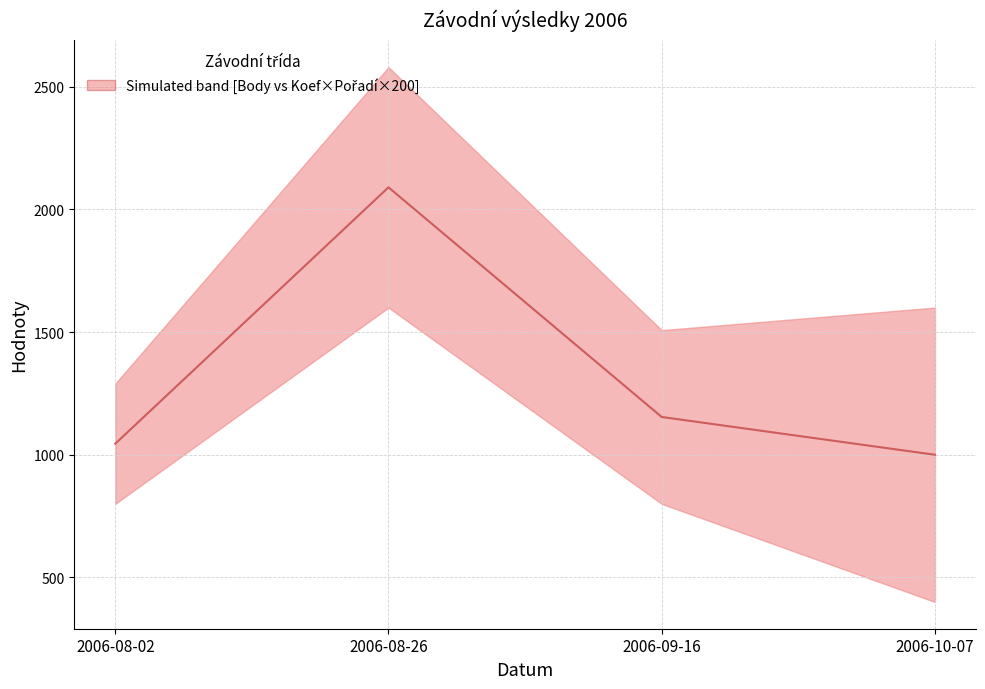

Rank the categories by value from highest to lowest.

2006-08-26, 2006-09-16, 2006-08-02, 2006-10-07